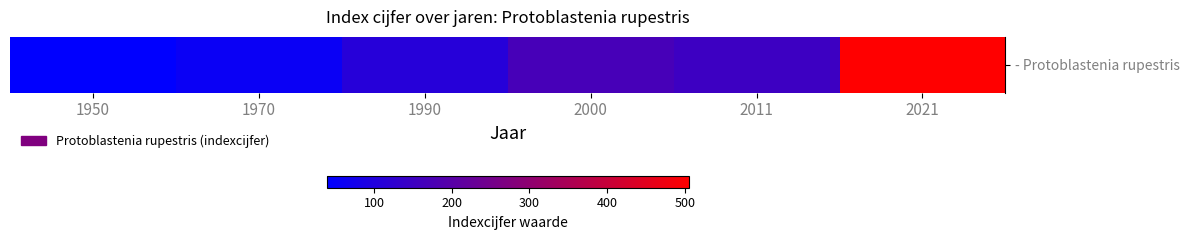

What is the change in value from 2000 to 2011?

-19